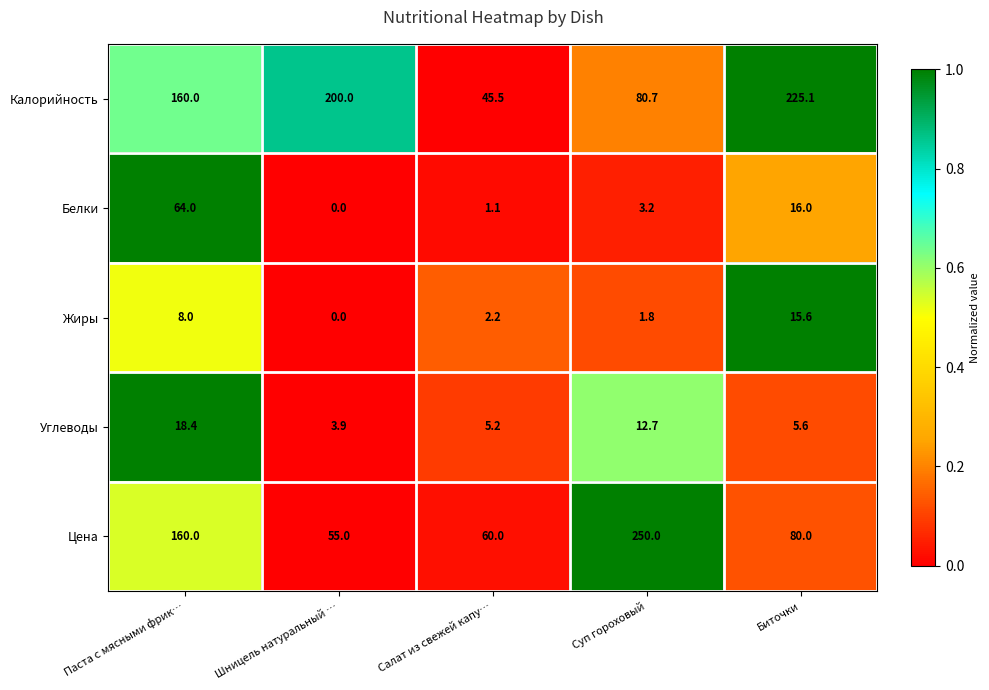

At how many categories does at least one series exceed 0?

5